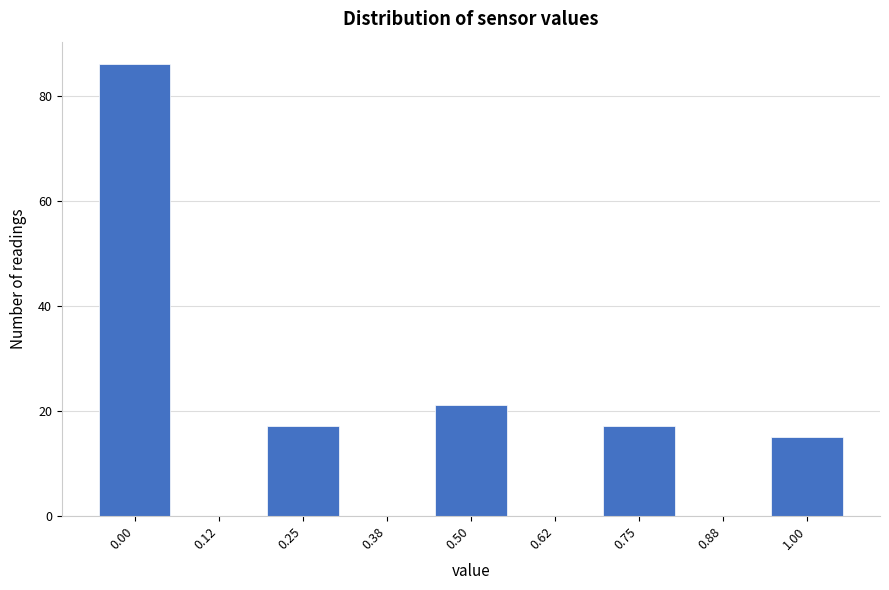

What is the height of the bar covering -0.06 to 0.06 on the x-axis? Neither the bar edges nor the heights are printed on the chart, so give them approximately, as read against the axes.

86